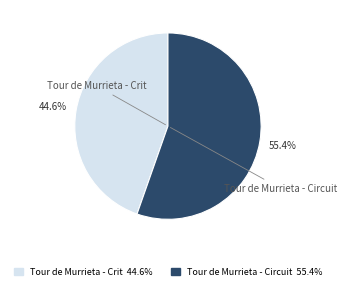

To the nearest percent, what percentage of the pie is Tour de Murrieta - Crit?

45%